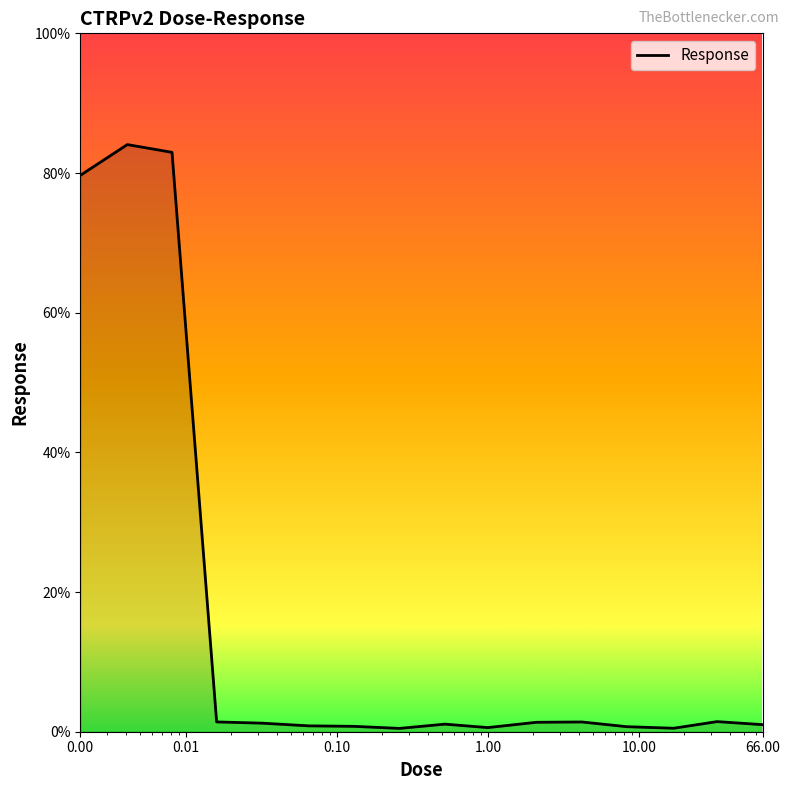

True or false: the data has more than 1 interior local peaks.

True